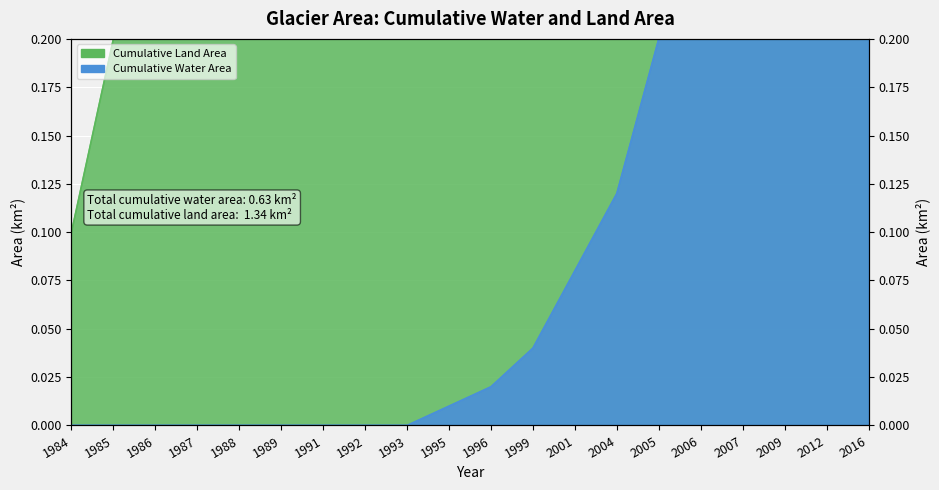

True or false: landArea and waterArea cross at least once.

False